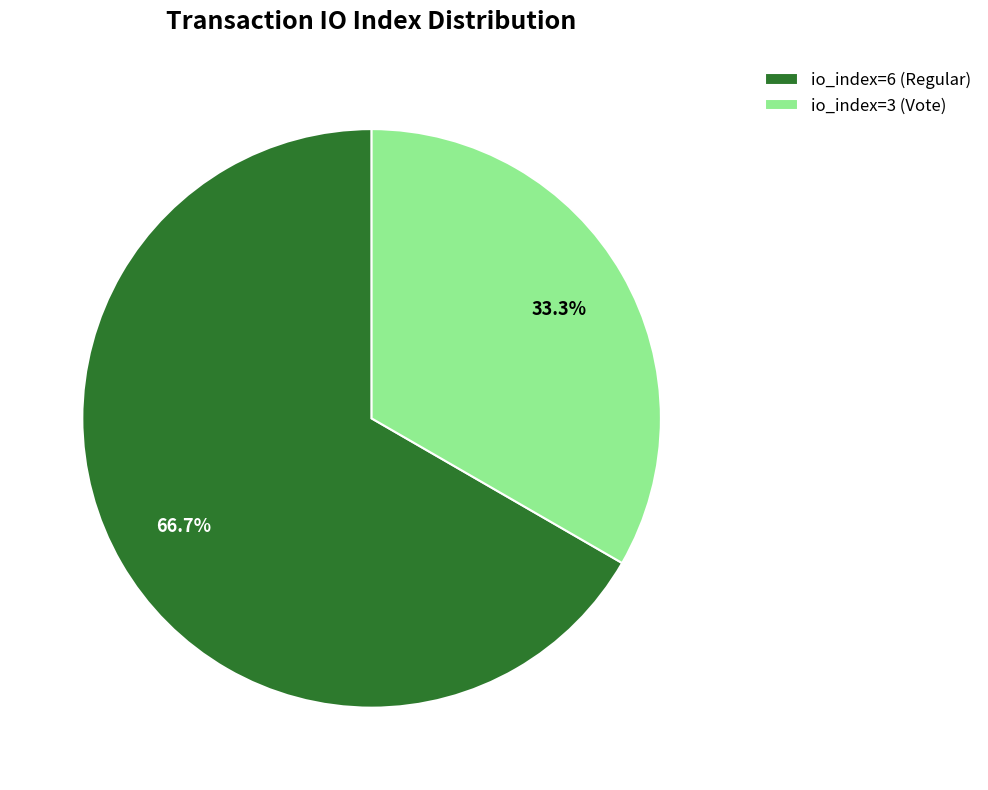

What percentage is NOT represented by io_index=3 (Vote)?

66.7%